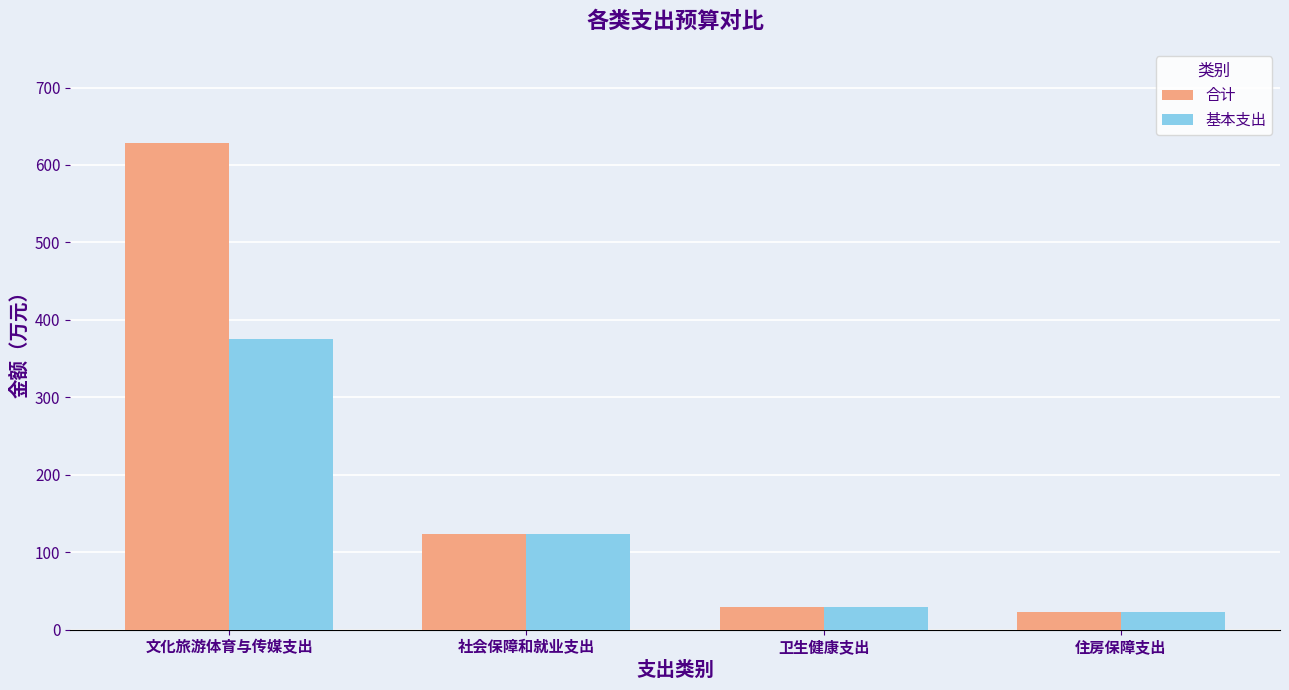

What is the value of the 基本支出 bar at the 2nd from the left?

122.9